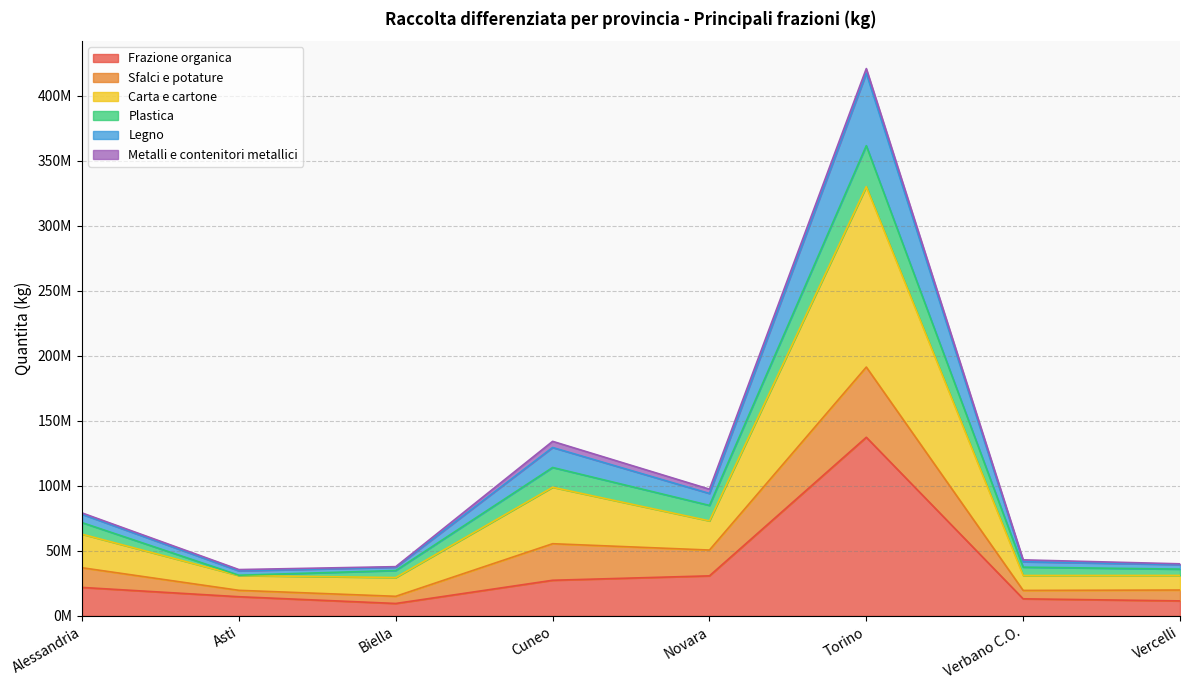

Which series changed the most between Verbano C.O. and Vercelli?

Legno